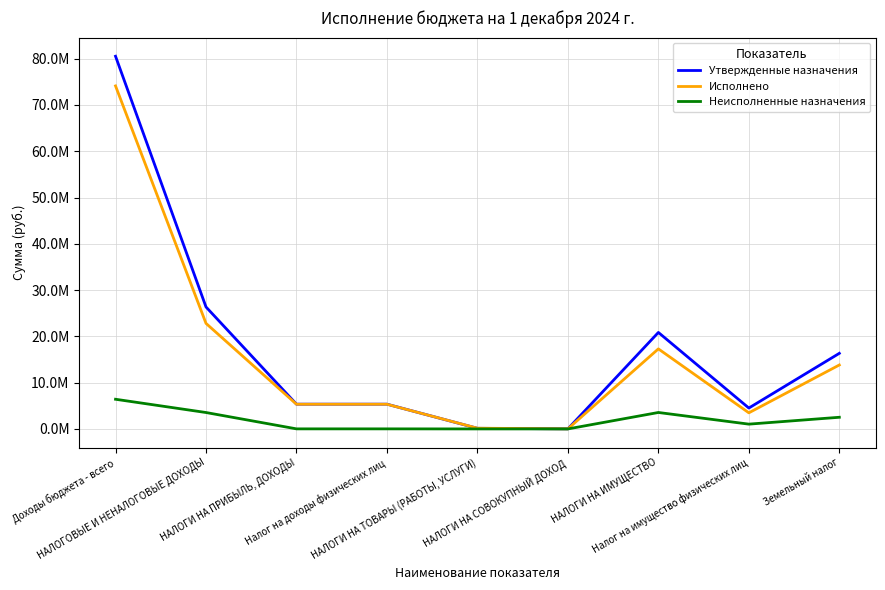

What are all the series names shown in the legend?

Утвержденные назначения, Исполнено, Неисполненные назначения